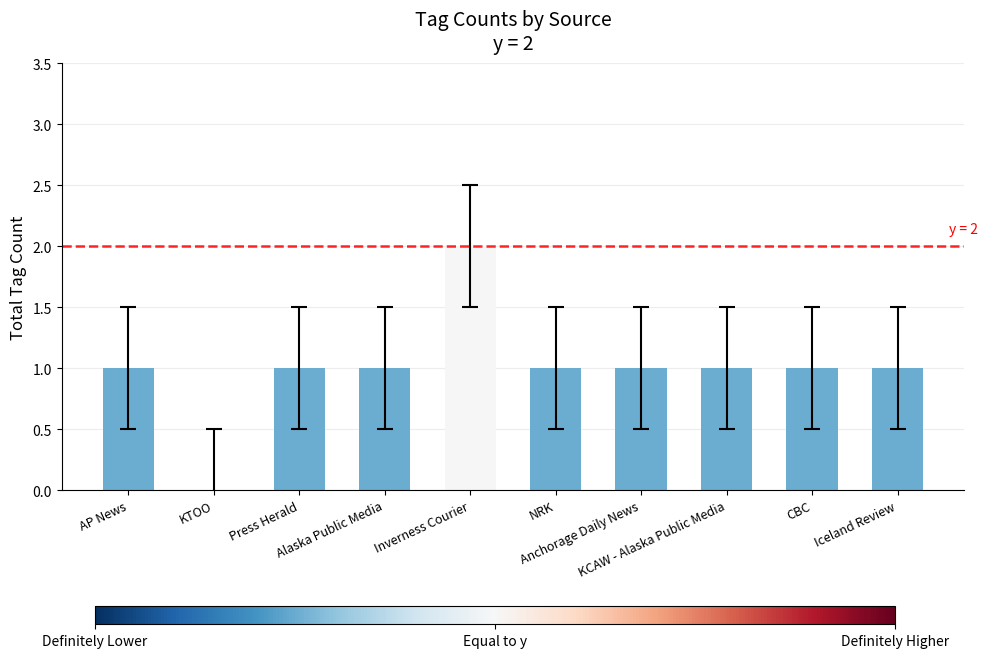

Reading left to right, transcribe all the data shown in this chart.

1	0	1	1	2	1	1	1	1	1